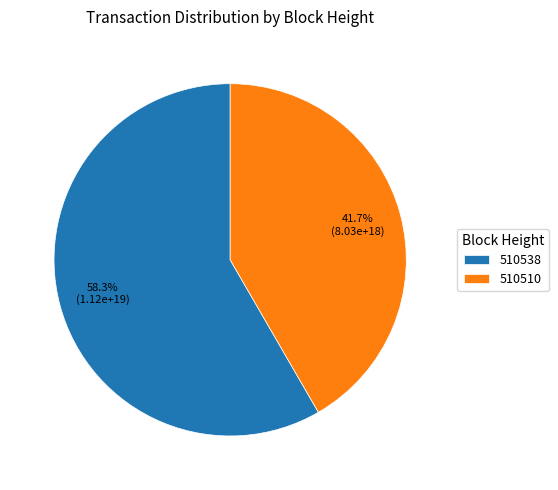

Which slice represents more than half of the pie?

510538